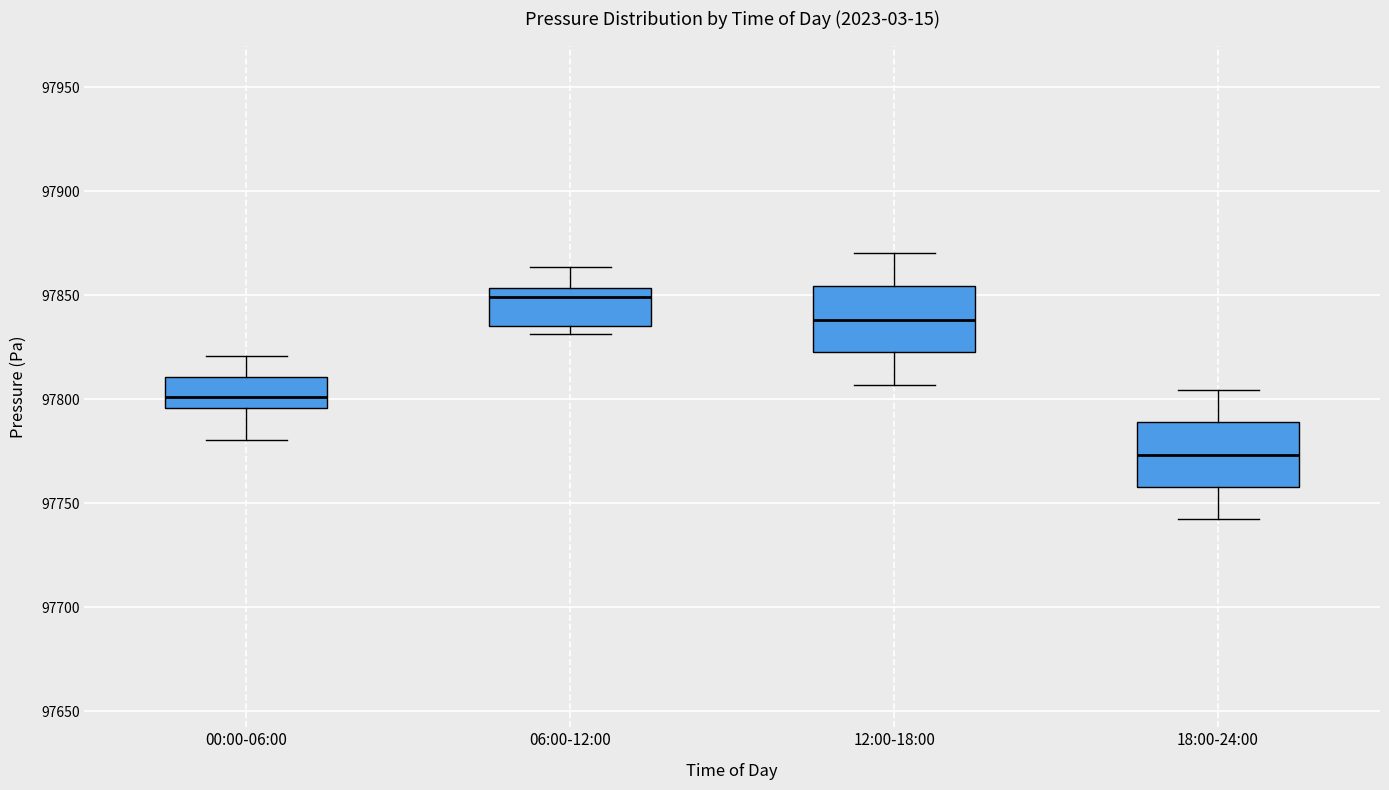

Reading left to right, transcribe this box plot: for each box, give where its median line is, the range the box spans, and where its two whiskers end, as read against the y-axis. The values are not printed on the chart, so give them approximately, as read against the axis.

00:00-06:00: median 97800, box 97795 to 97810, whiskers 97780 to 97820
06:00-12:00: median 97850, box 97835 to 97855, whiskers 97830 to 97865
12:00-18:00: median 97840, box 97825 to 97855, whiskers 97805 to 97870
18:00-24:00: median 97775, box 97760 to 97790, whiskers 97740 to 97805